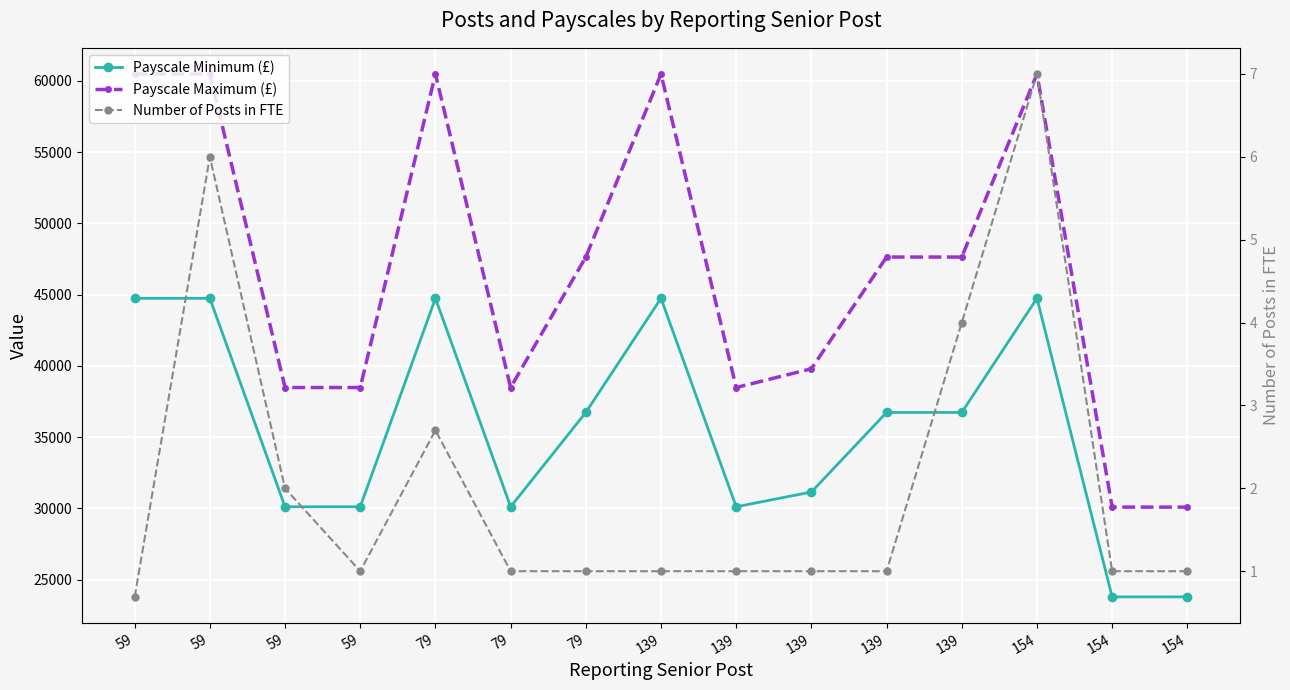

True or false: Payscale Minimum (£) and Payscale Maximum (£) cross at least once.

False